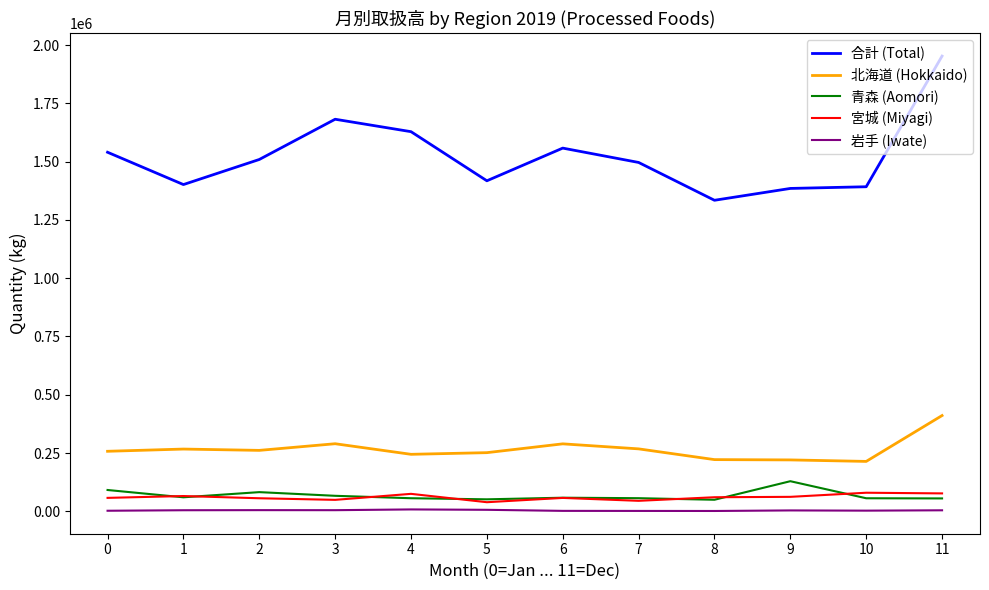

At which category is the sum across all series the highest?

11